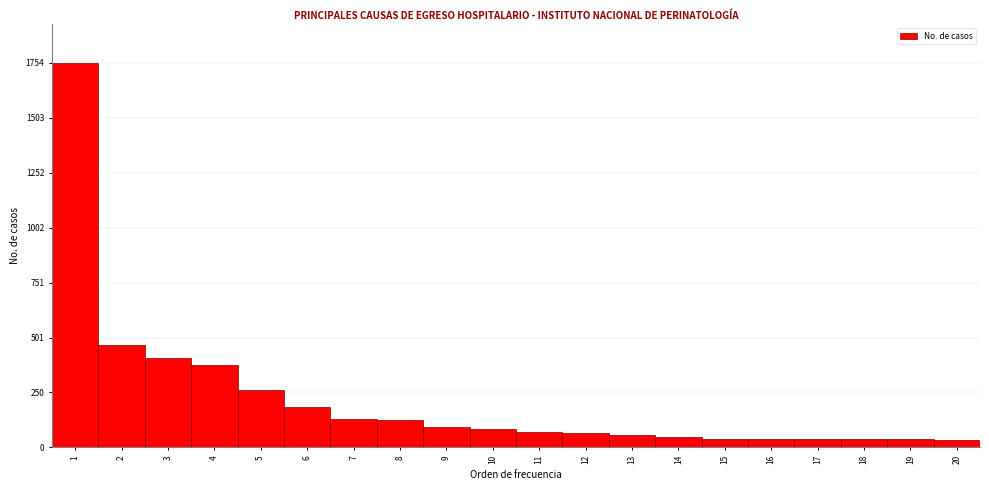

What is the greatest value displayed?

1754